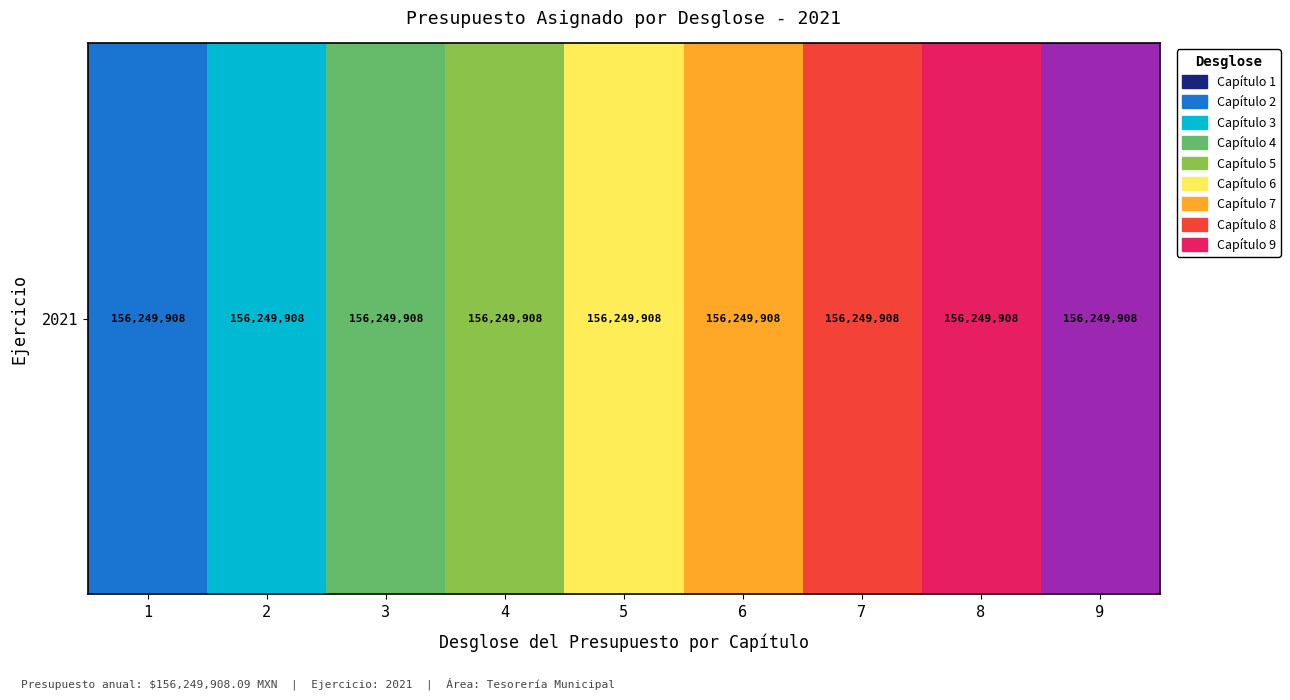

List the labels in order of value, smallest first.

1, 2, 3, 4, 5, 6, 7, 8, 9